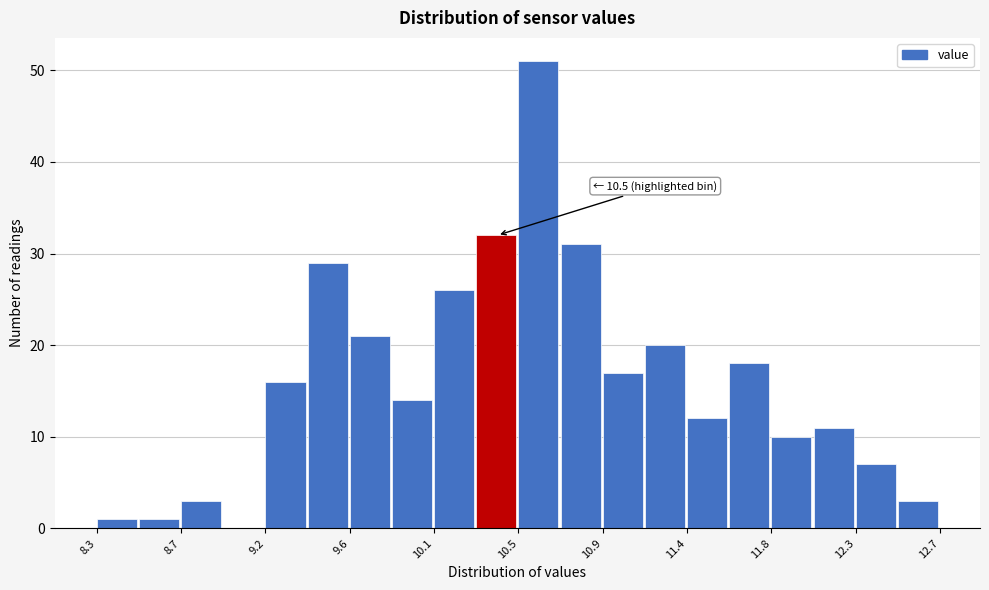

Over which range of the x-axis is the bar tallest?

10.50 to 10.72